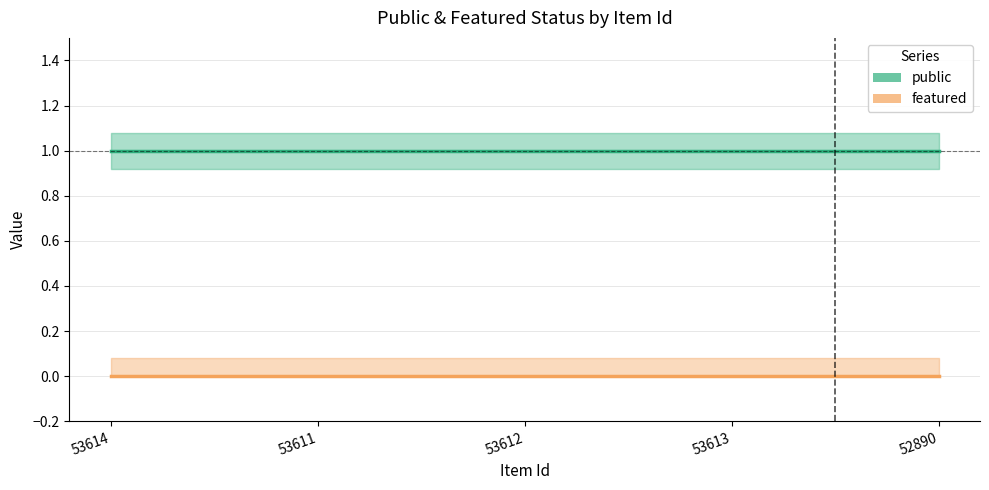

At which label does public reach its minimum?

53614